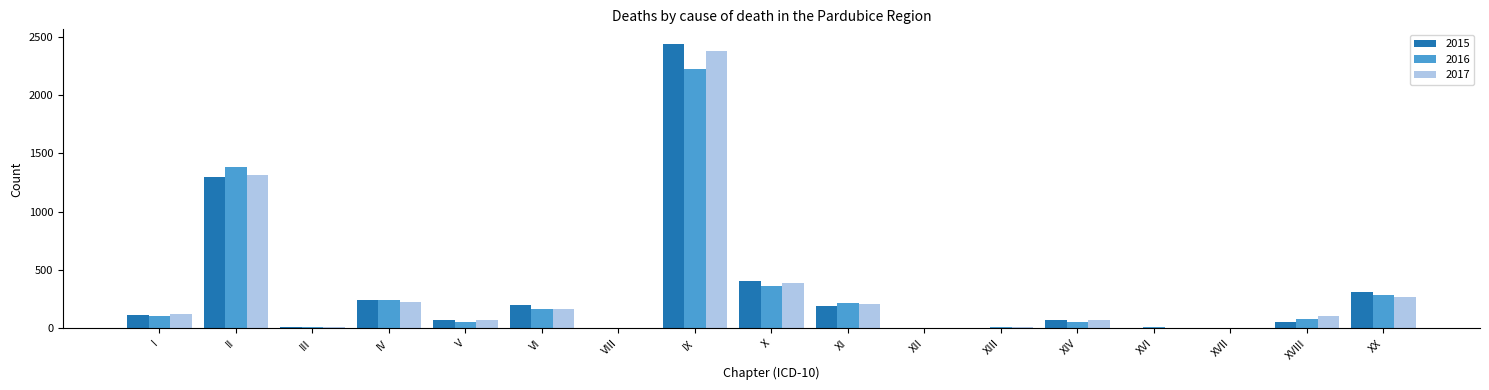

At which category is the sum across all series the highest?

IX